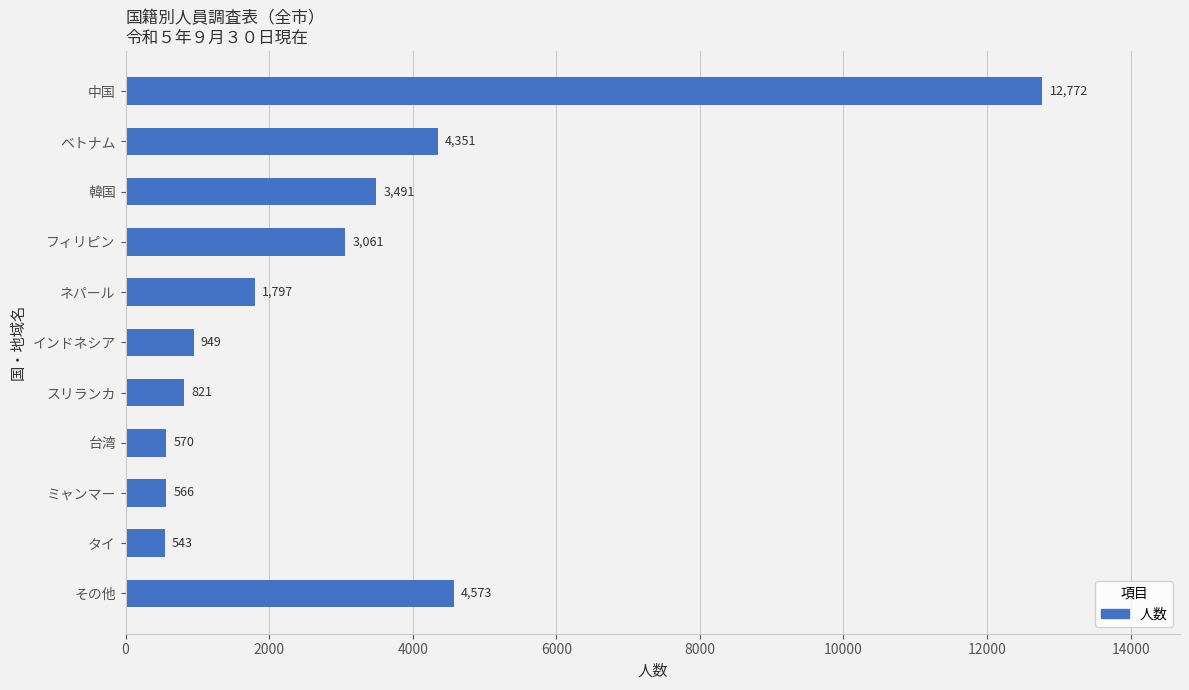

How many values are below 1797?

5